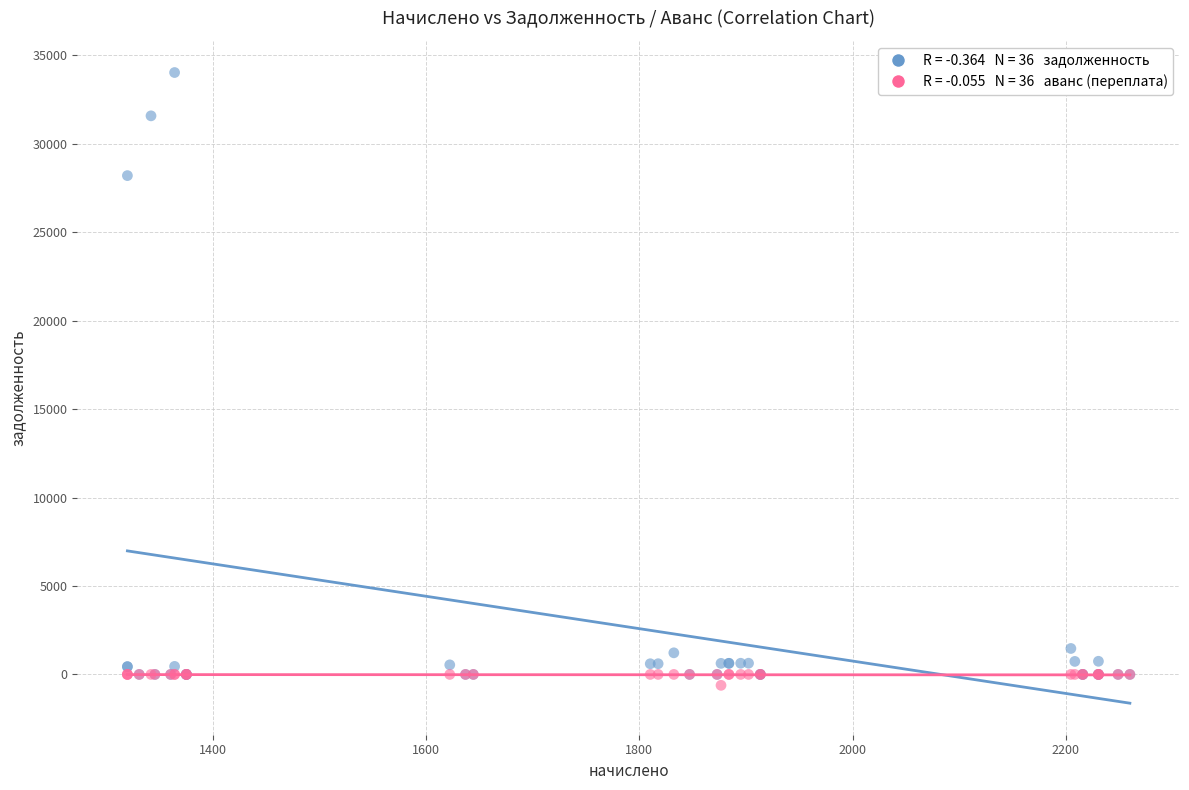

Across all series, what Y value is closest to 16708?

28204.9